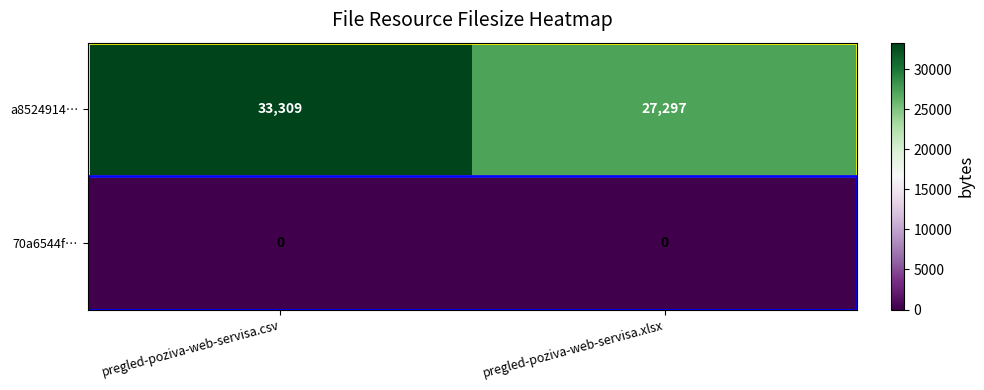

Count the number of data series in this chart.

2